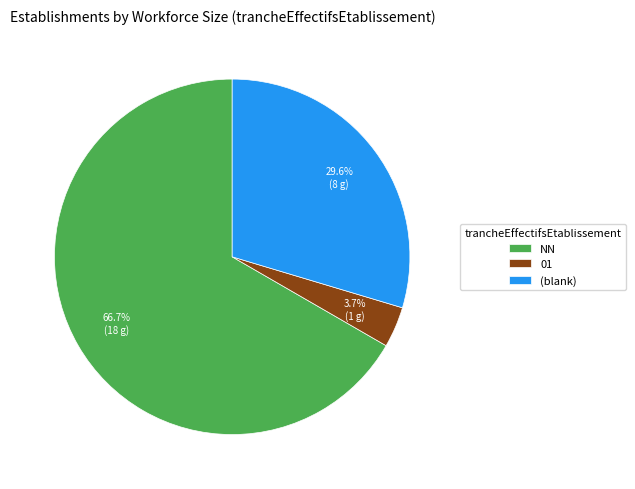

What is the total percentage of NN and (blank)?

96.3%